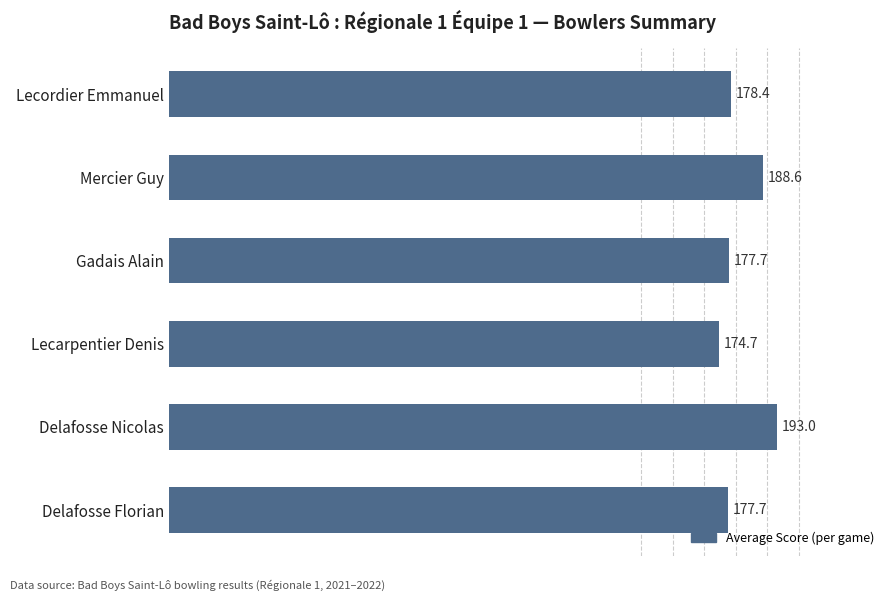

How many distinct data groups are displayed?

1